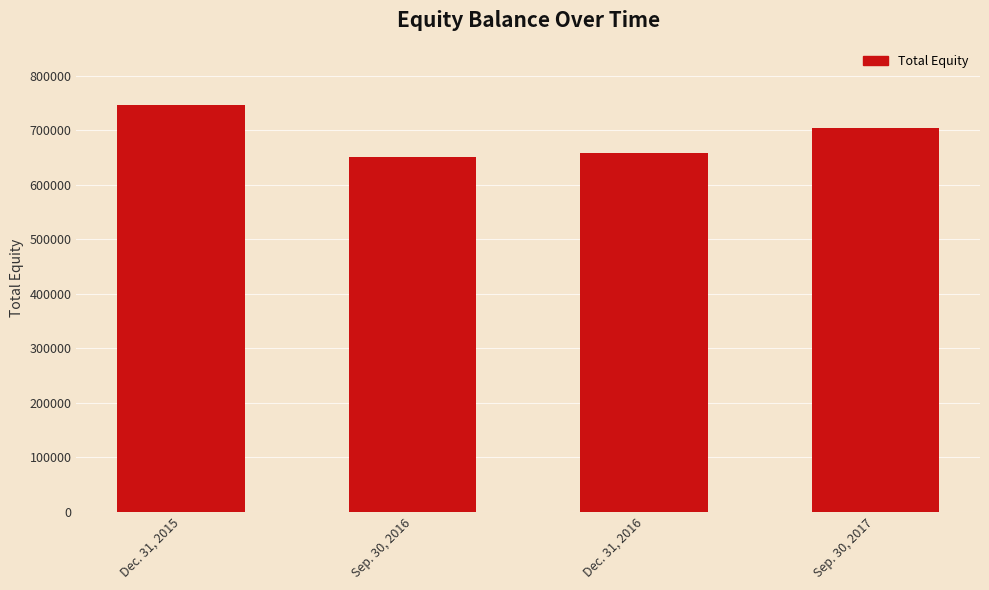

How many bars are there in total?

4